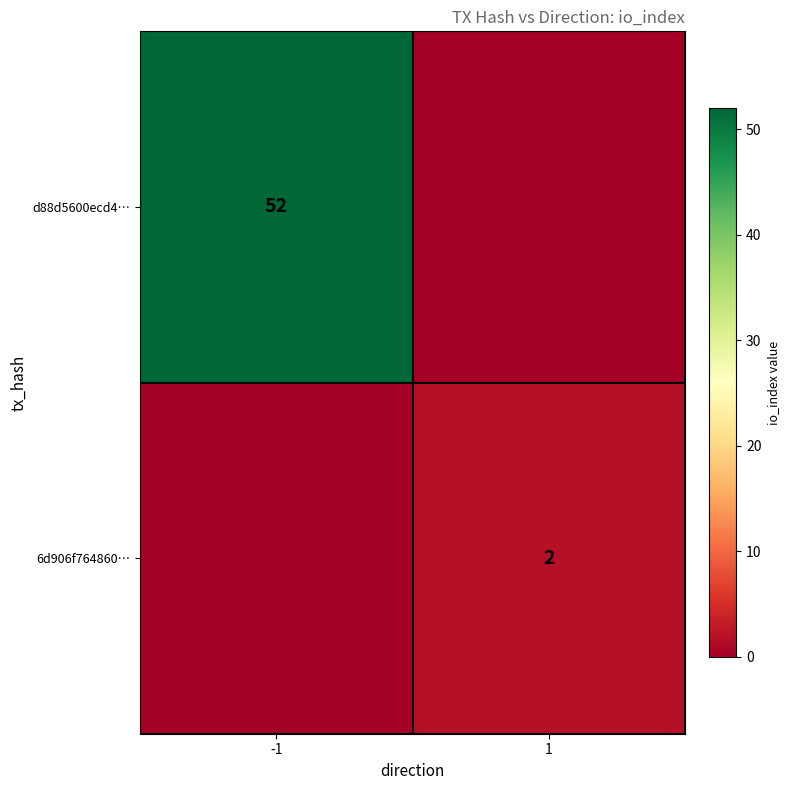

The value of d88d5600ecd4… at -1 is 52. True or false?

True